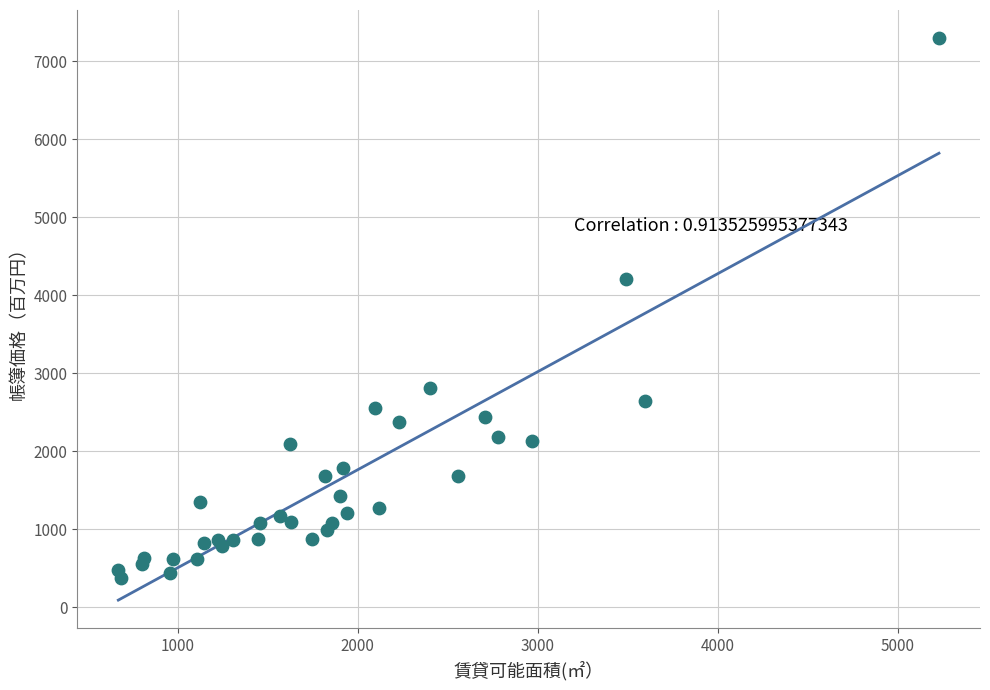

What Y value in the scatter plot is closest to 3836?

4214